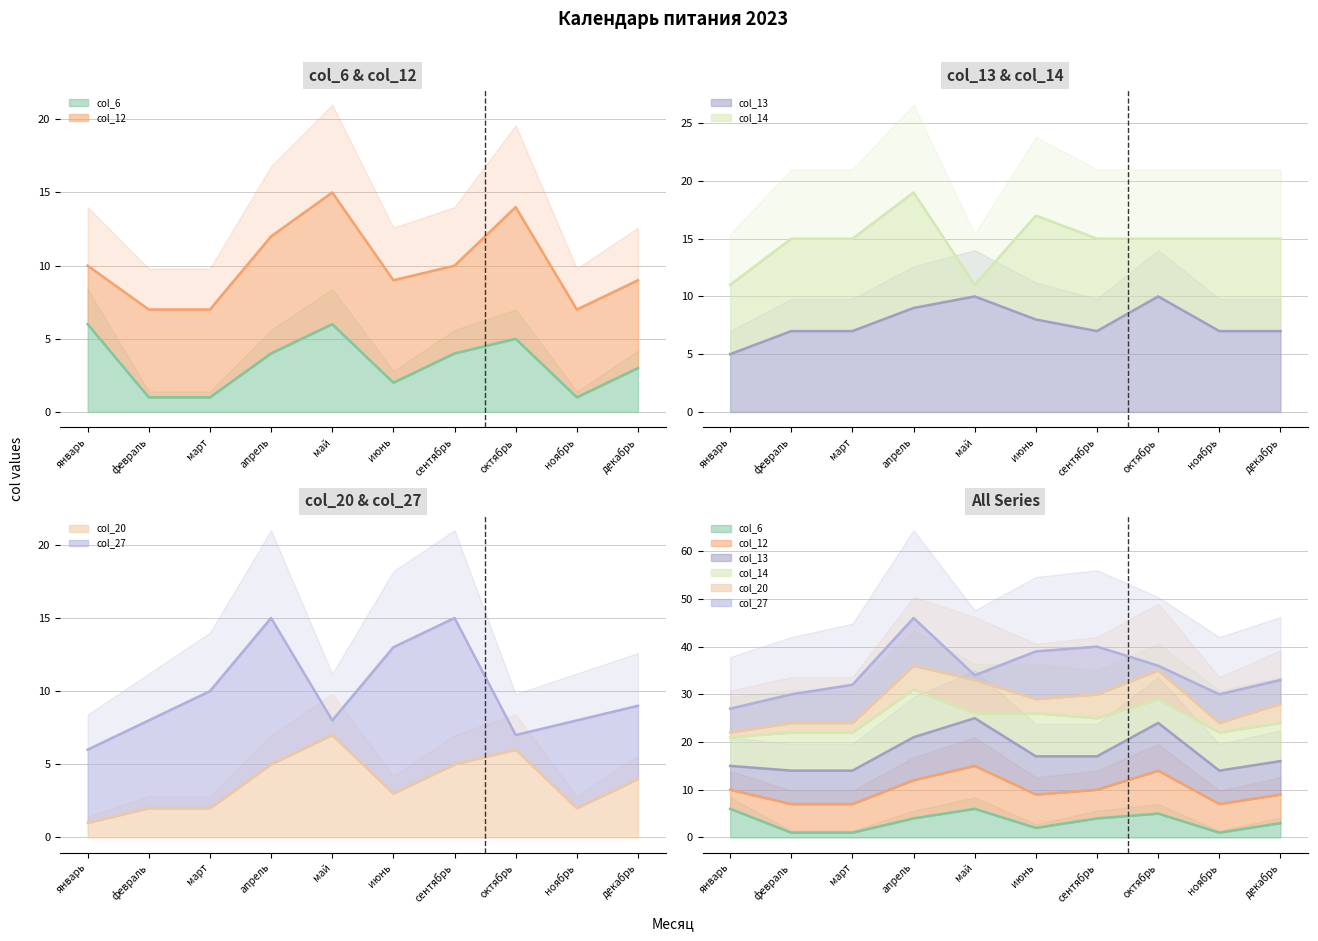

Reading left to right, list all the values displayed in this chart.

col_6 (line): январь=6	февраль=1	март=1	апрель=4	май=6	июнь=2	сентябрь=4	октябрь=5	ноябрь=1	декабрь=3
col_12 (line): январь=10	февраль=7	март=7	апрель=12	май=15	июнь=9	сентябрь=10	октябрь=14	ноябрь=7	декабрь=9
col_13 (line): январь=15	февраль=14	март=14	апрель=21	май=25	июнь=17	сентябрь=17	октябрь=24	ноябрь=14	декабрь=16
col_14 (line): январь=21	февраль=22	март=22	апрель=31	май=26	июнь=26	сентябрь=25	октябрь=29	ноябрь=22	декабрь=24
col_20 (line): январь=22	февраль=24	март=24	апрель=36	май=33	июнь=29	сентябрь=30	октябрь=35	ноябрь=24	декабрь=28
col_27 (line): январь=27	февраль=30	март=32	апрель=46	май=34	июнь=39	сентябрь=40	октябрь=36	ноябрь=30	декабрь=33